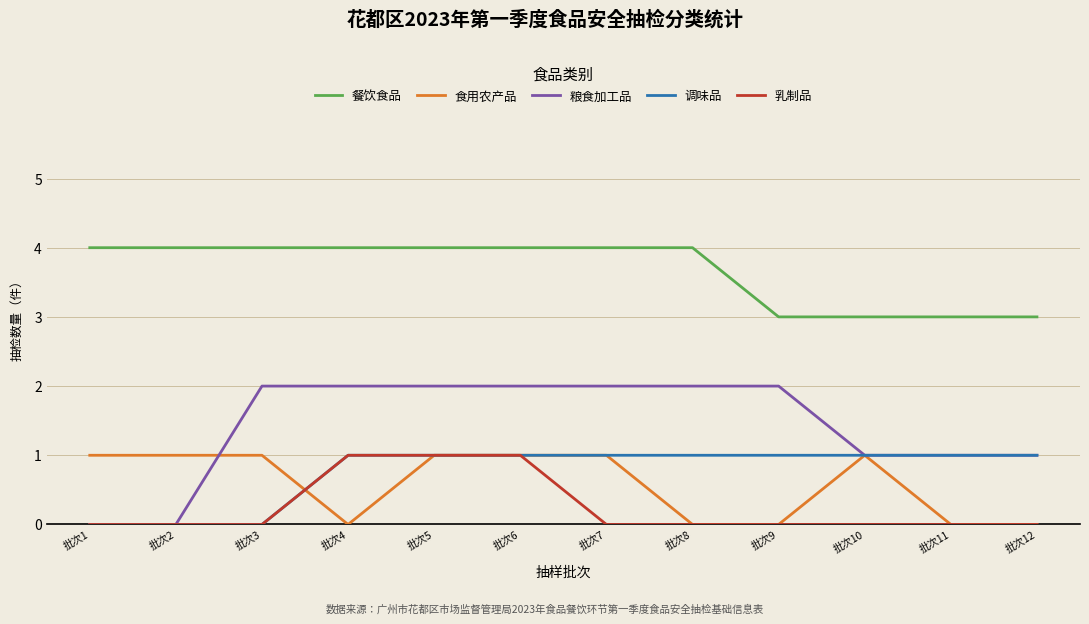

What value does the 粮食加工品 series have at 批次5?

2